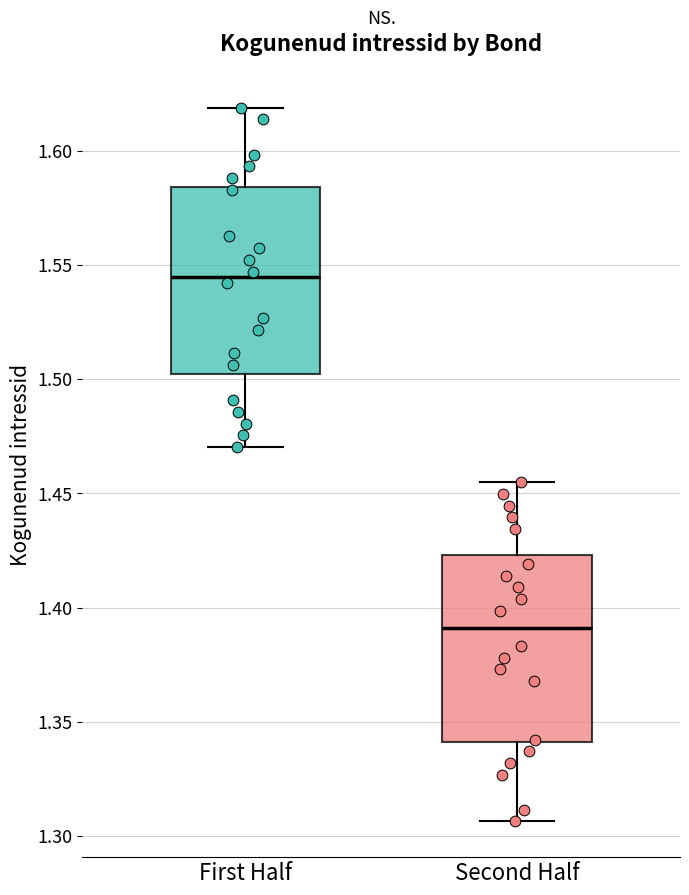

Where does the lower whisker of the box for First Half end on the y-axis? The values are not printed on the chart, so give them approximately, as read against the axis.

1.470